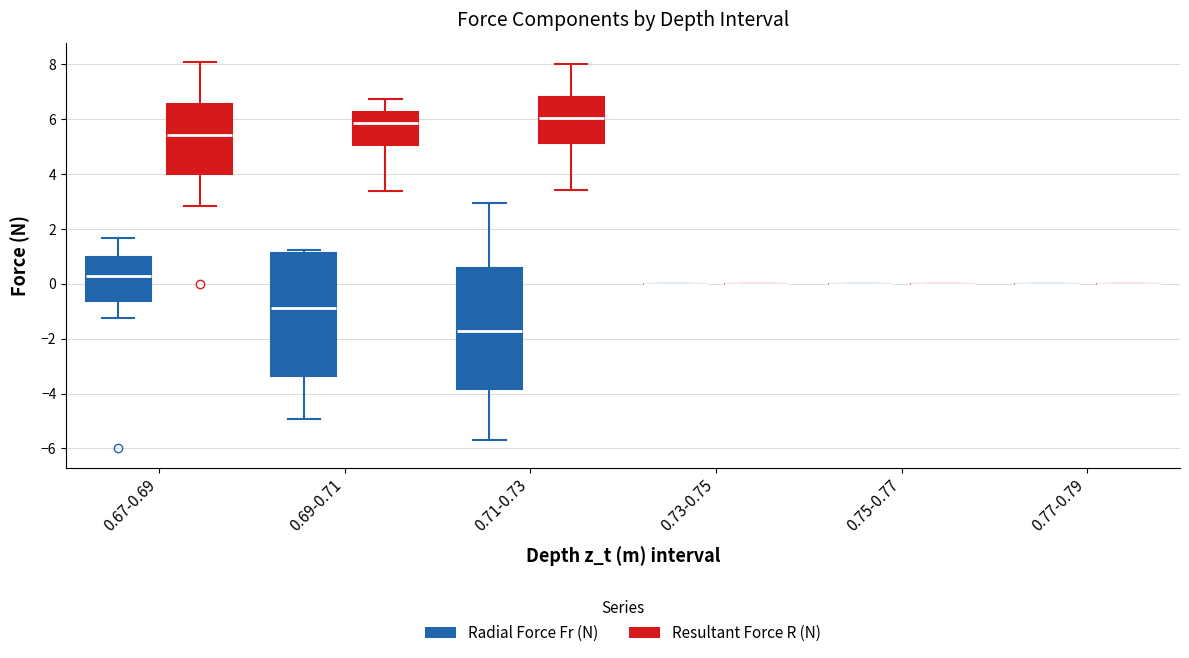

Where is the upper edge of the box for 0.71-0.73 (Resultant Force R (N)) on the y-axis? The values are not printed on the chart, so give them approximately, as read against the axis.

6.8